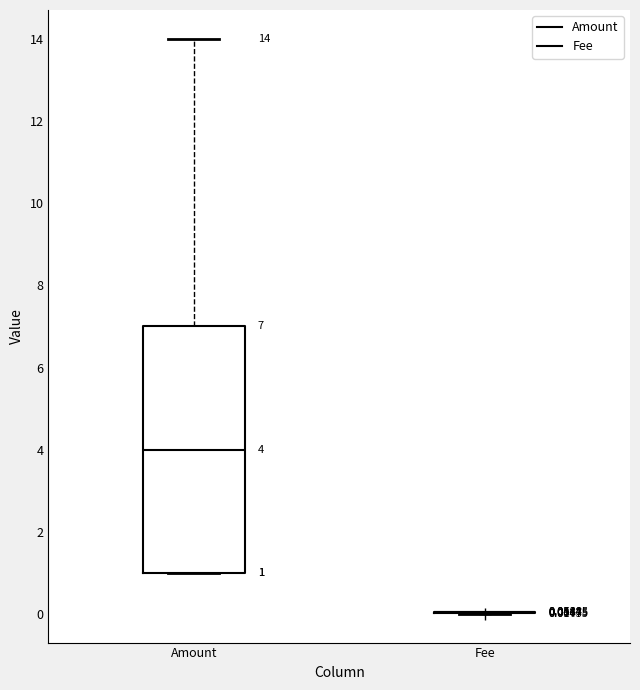

Comparing the boxes themselves (not the whiskers), which one is the tallest?

Amount